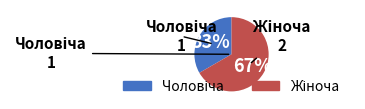

To the nearest percent, what is the average slice percentage?

50%